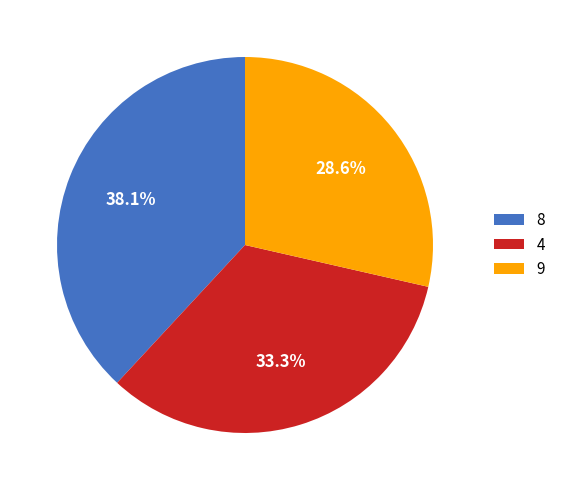

Rank the categories by value from highest to lowest.

8, 4, 9